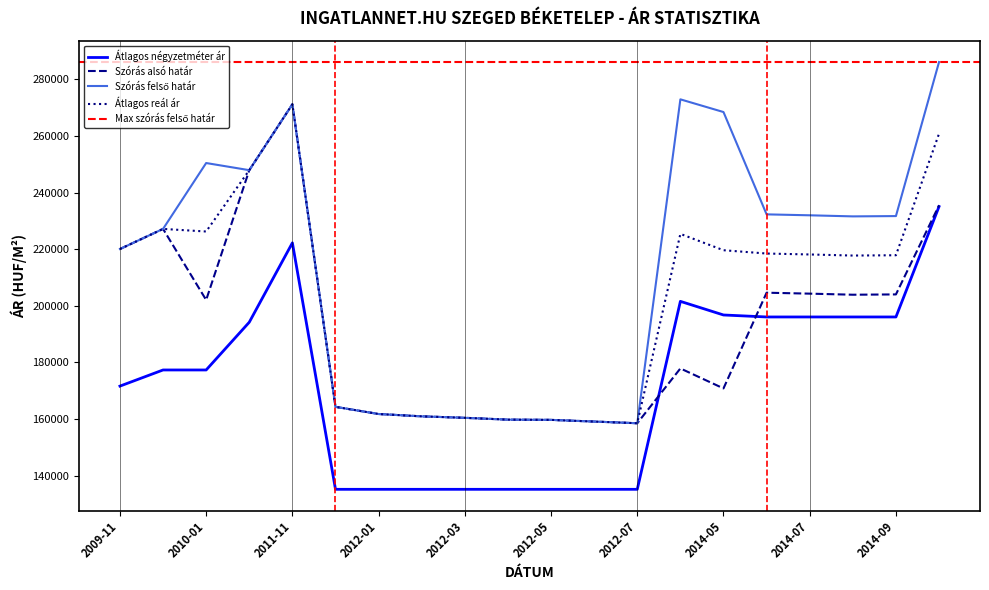

Which label corresponds to the smallest value in the chart?

2011-12